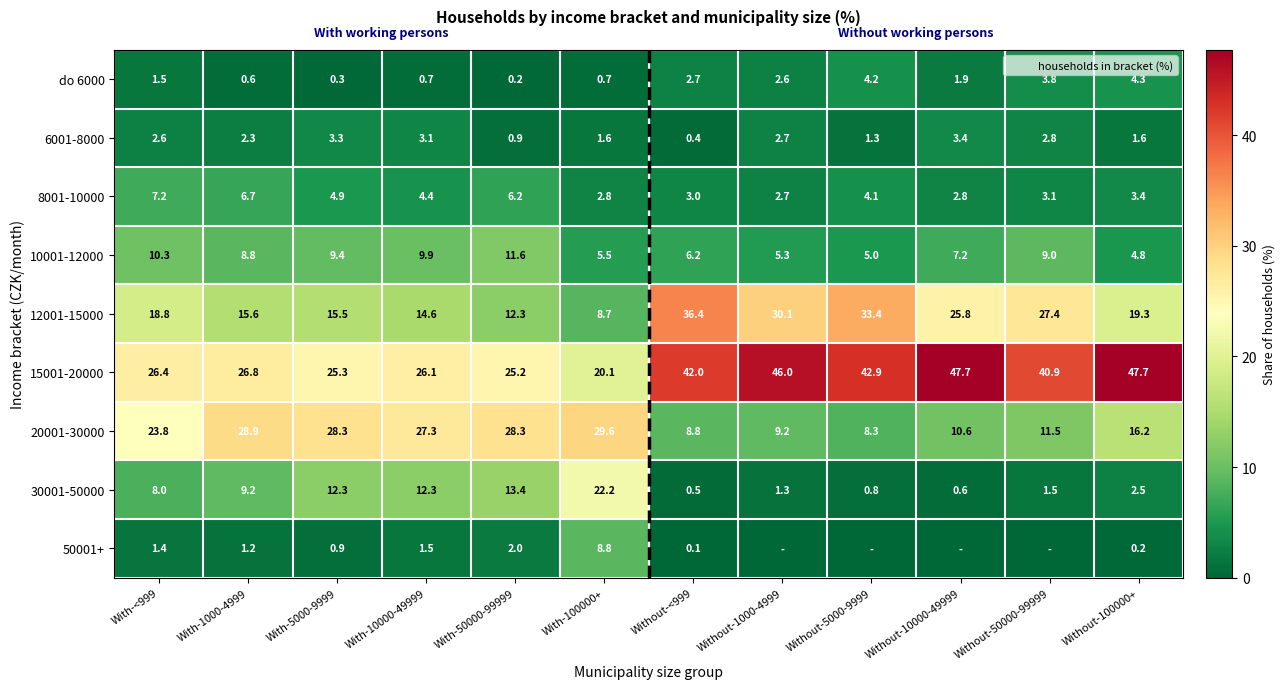

Which category has the lowest value in the 12001-15000 series?

With-100000+